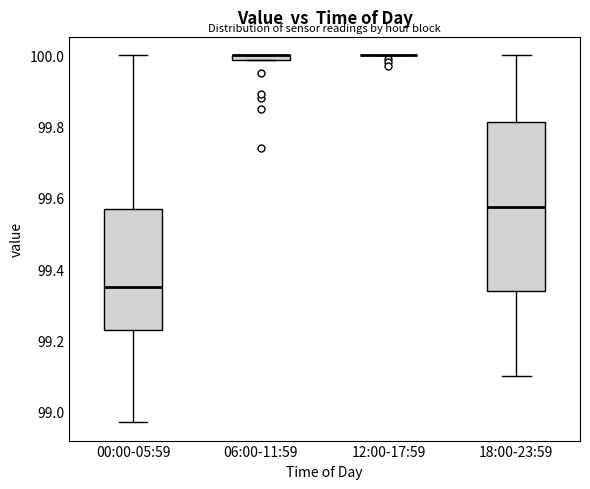

Where is the lower edge of the box for 00:00-05:59 on the y-axis? The values are not printed on the chart, so give them approximately, as read against the axis.

99.24